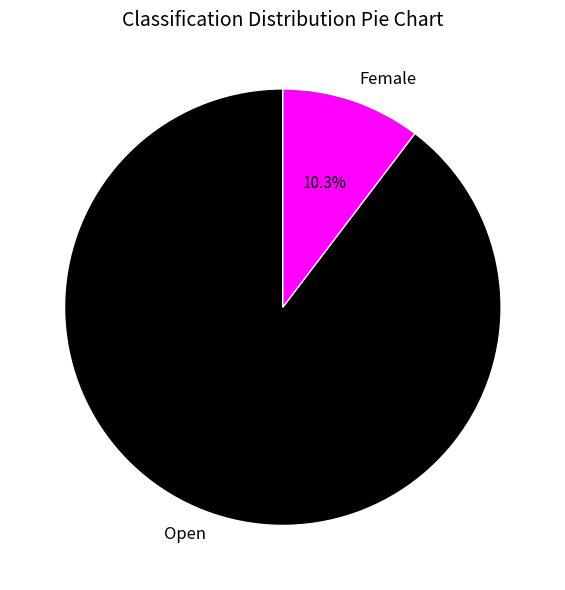

Is there any slice that represents more than half of the pie?

Yes